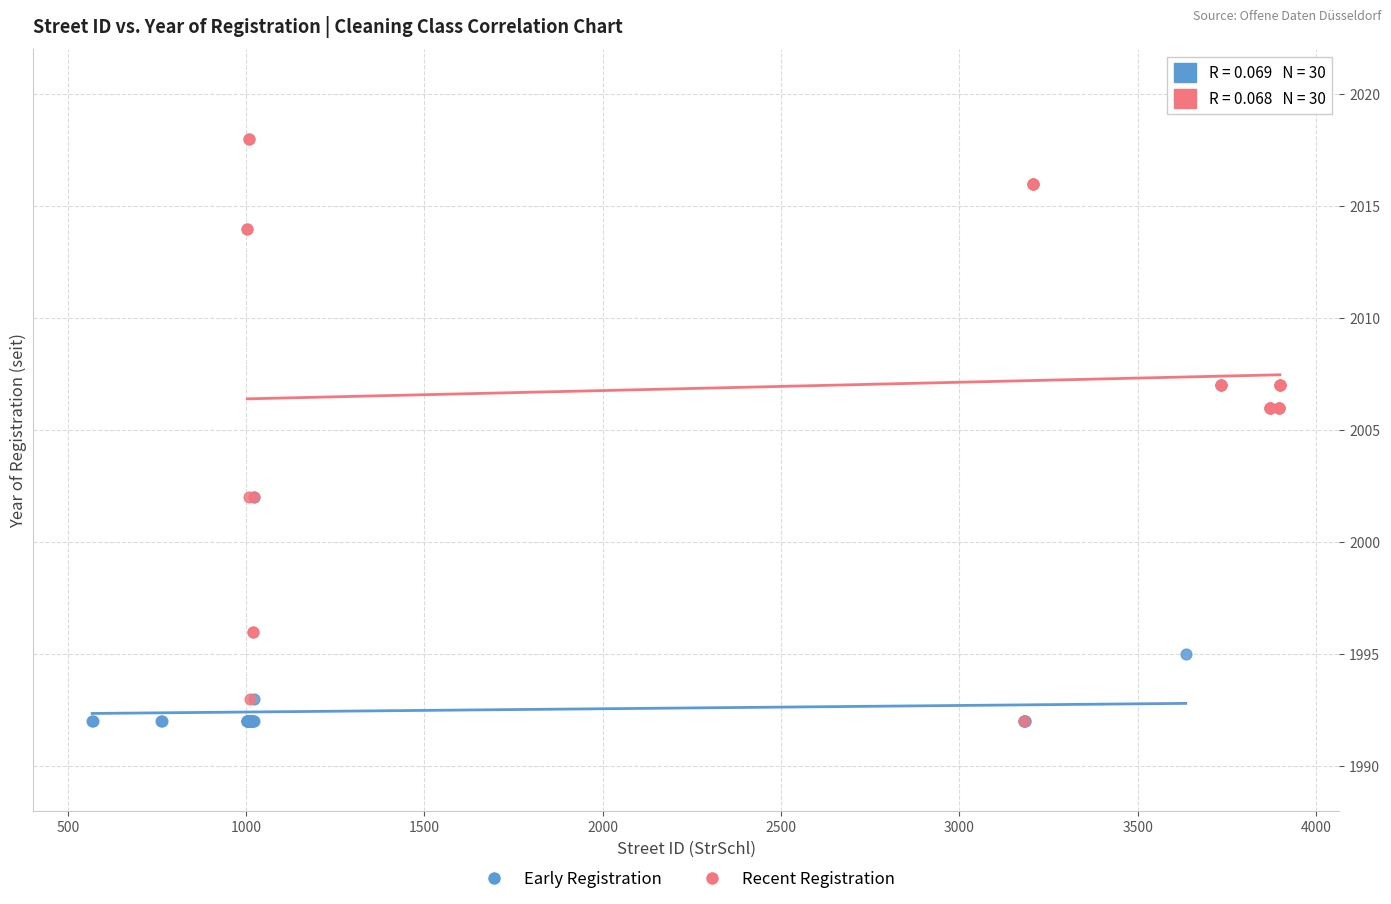

Which series has the widest spread of Y values?

Recent Registration